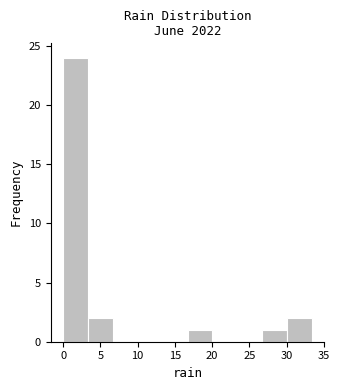

Which range on the x-axis has the tallest bar?

0.0 to 3.5